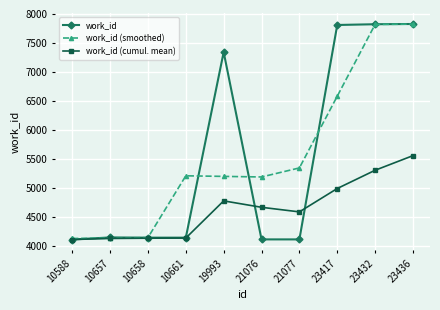

How many values in the work_id (cumul. mean) series exceed 4664?

5